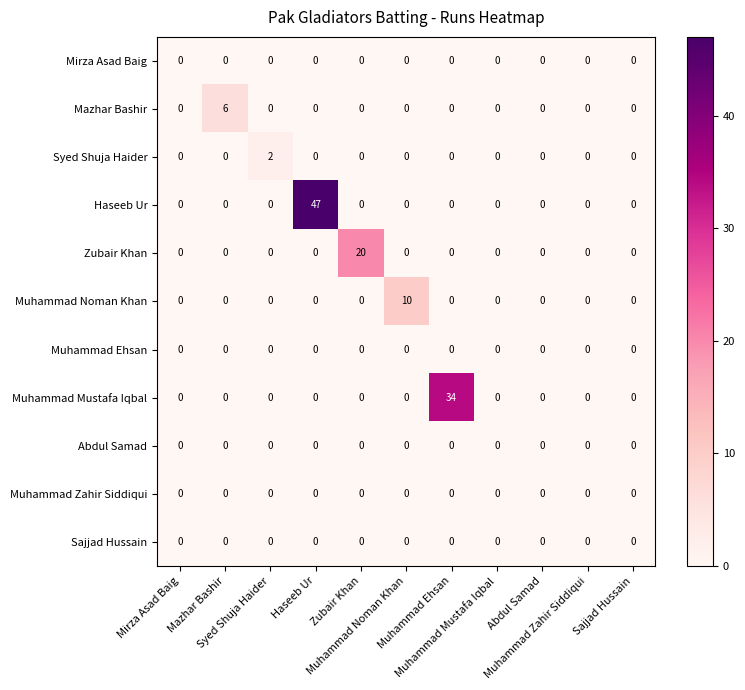

At how many categories does at least one series exceed 17?

3